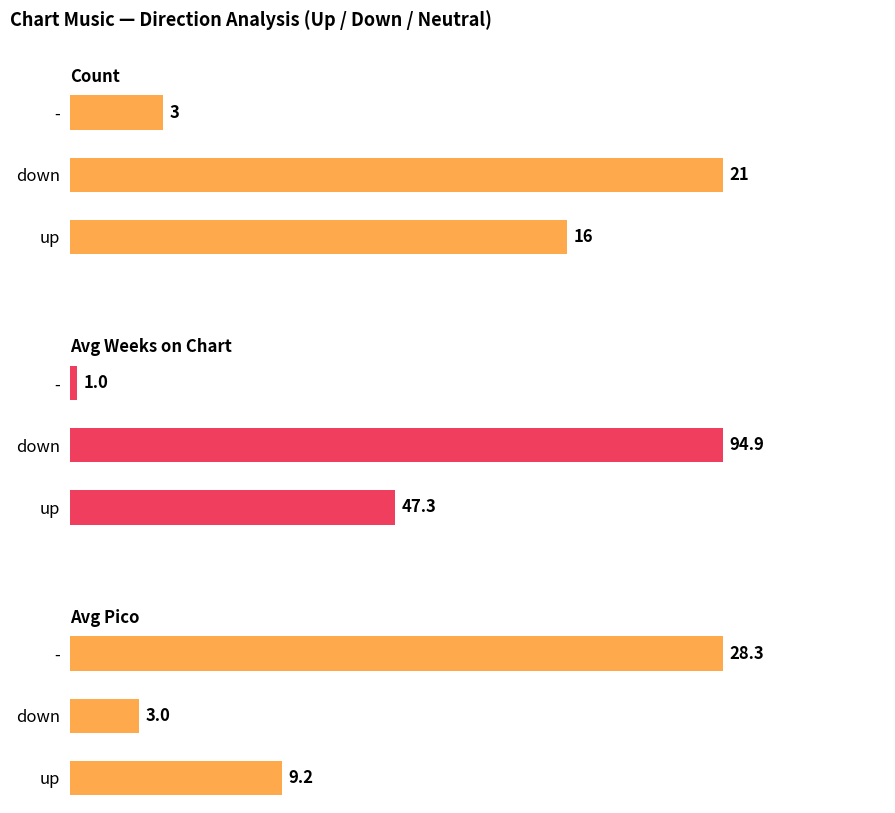

What is the sum of all Count values?

40.0